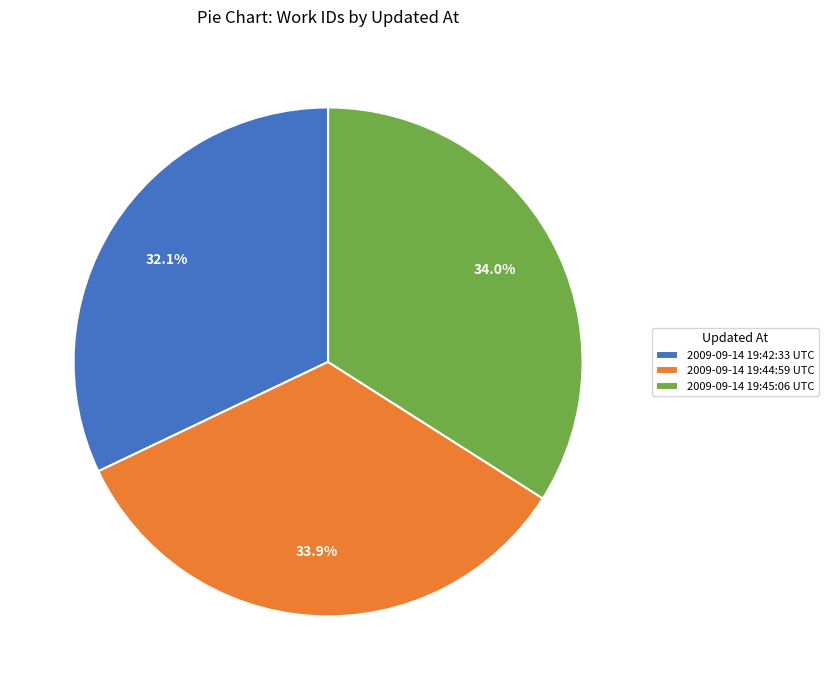

To the nearest percent, what is the combined percentage of 2009-09-14 19:45:06 UTC and 2009-09-14 19:44:59 UTC?

68%